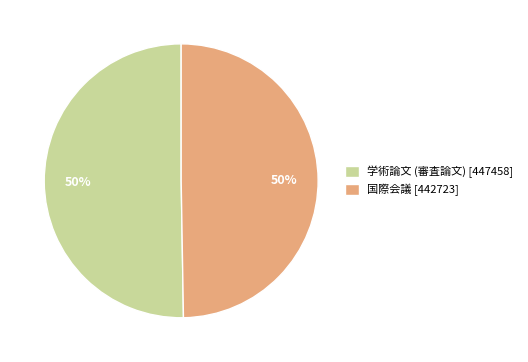

To the nearest percent, what percentage of the pie is 学術論文 (審査論文)?

50%